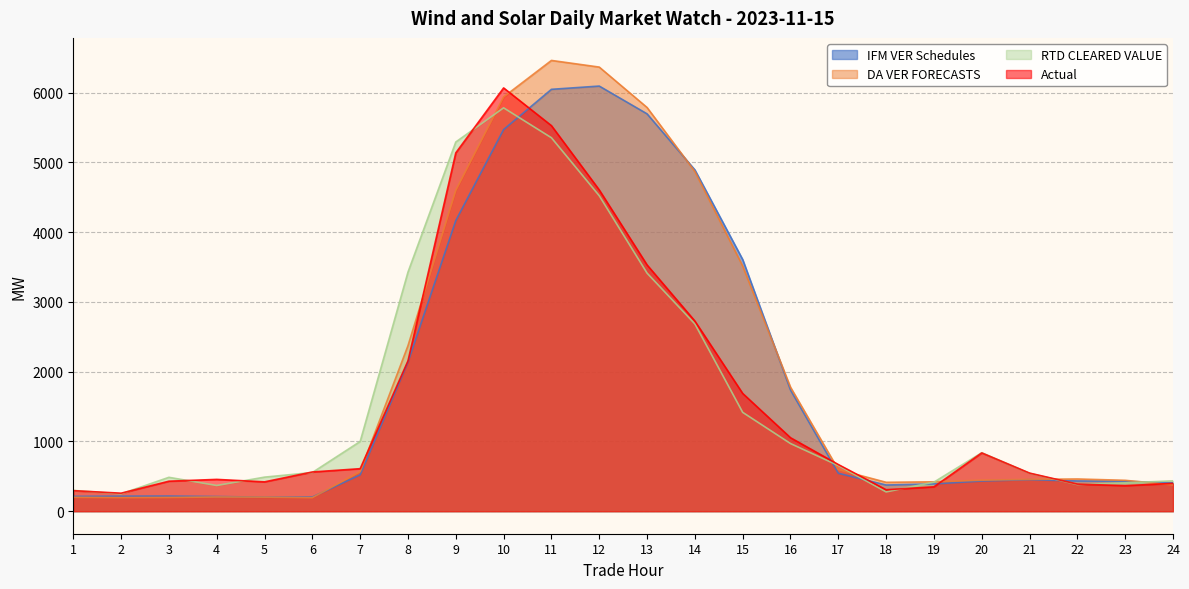

The Actual series shows 2725.2 at 14. True or false?

True